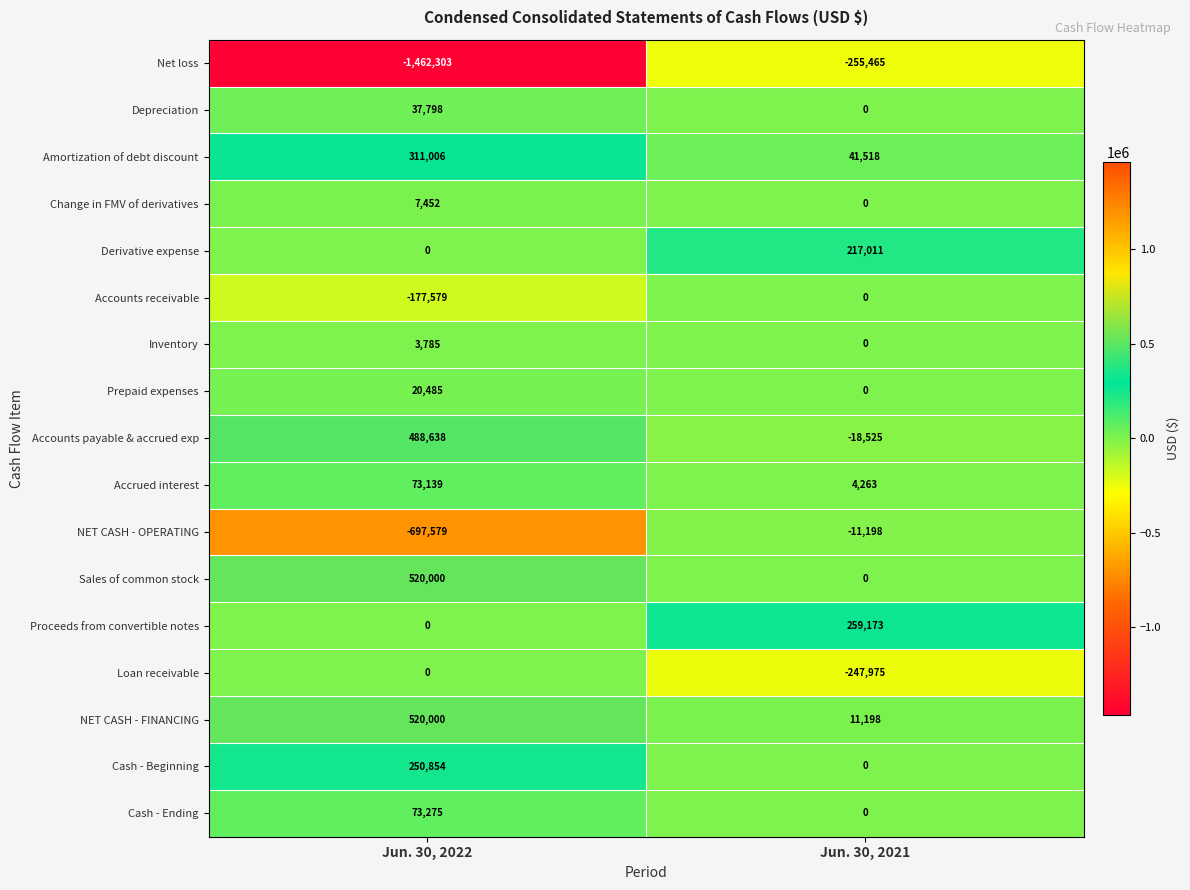

What is the difference between the highest and lowest values at Jun. 30, 2022?

1982303